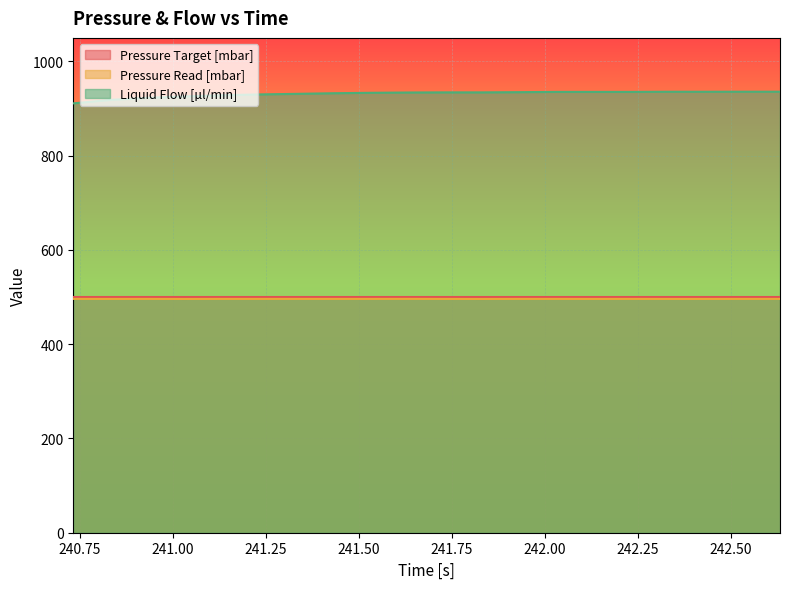

True or false: Pressure Read [mbar] and Liquid Flow [µl/min] intersect in this chart.

False